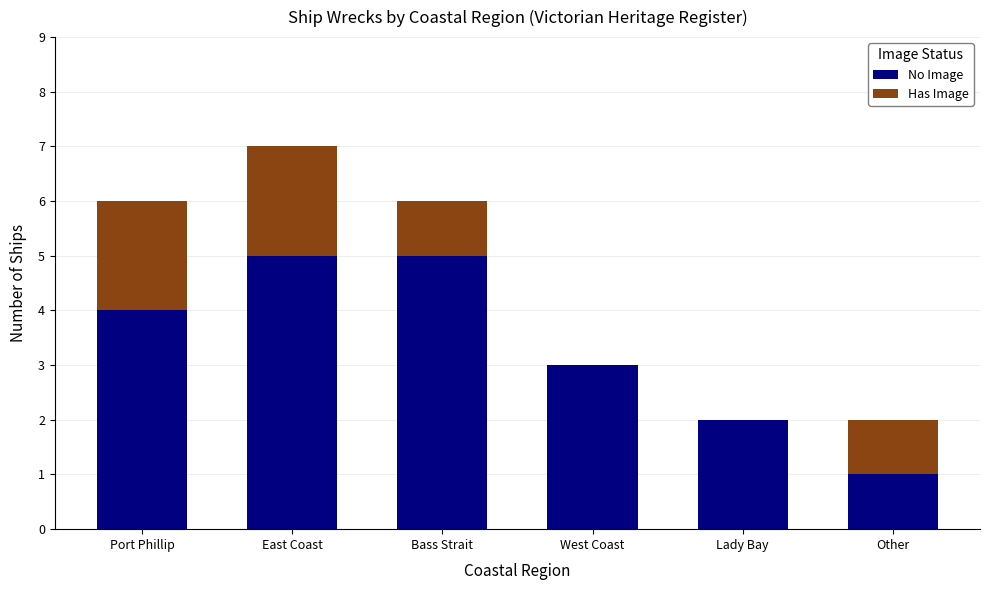

How many No Image values are between 2 and 5?

5